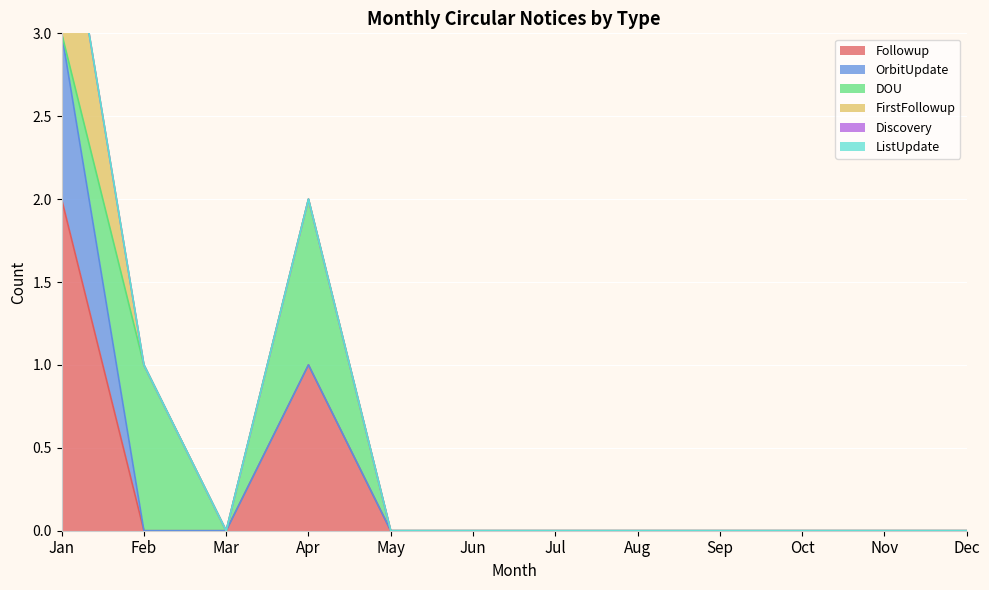

Between Jul and Sep, which is larger?

Jul